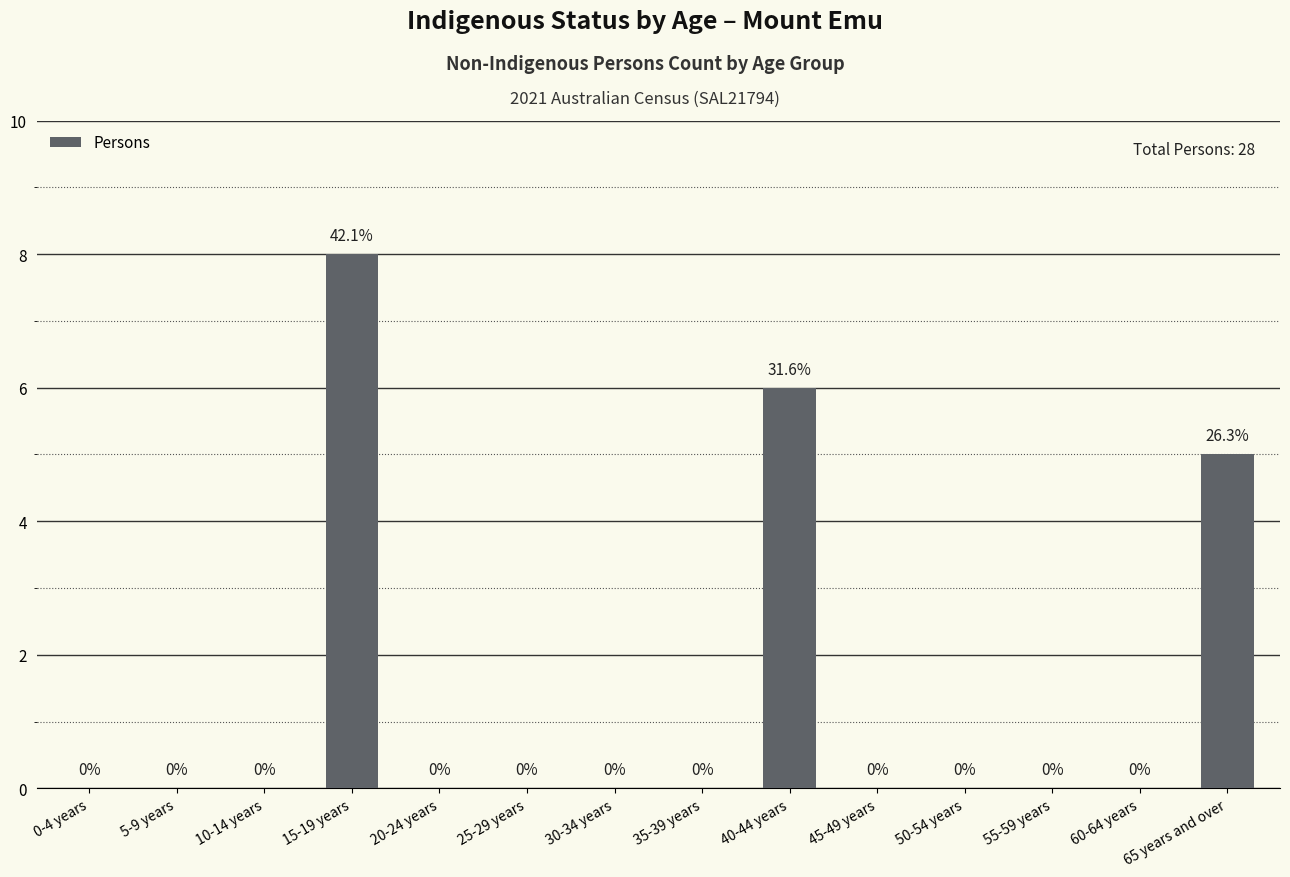

True or false: the data shows -4 at 10-14 years.

False